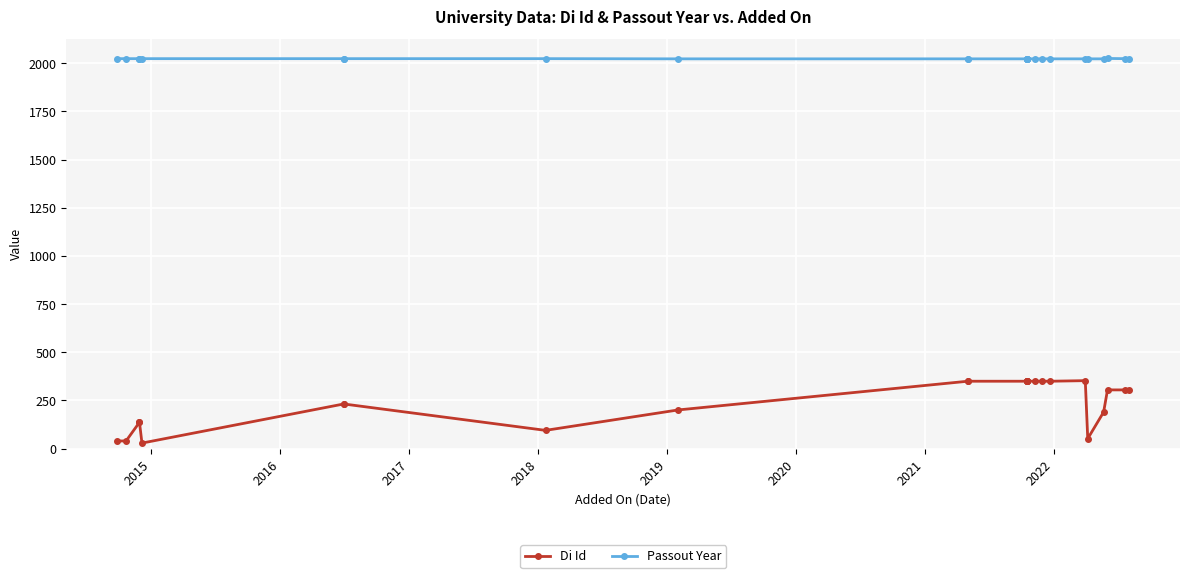

List the series in order of their overall mean, highest first.

Passout Year, Di Id